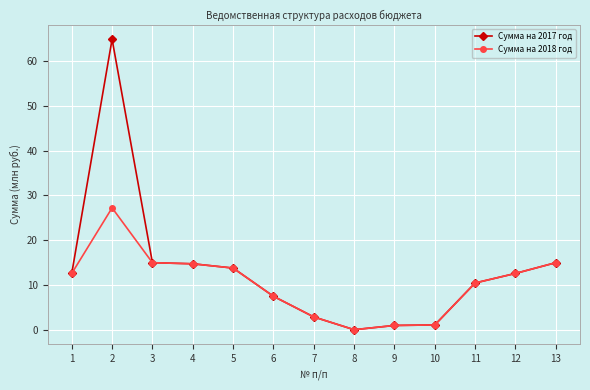

The Сумма на 2017 год series shows 22.2 at 5. True or false?

False